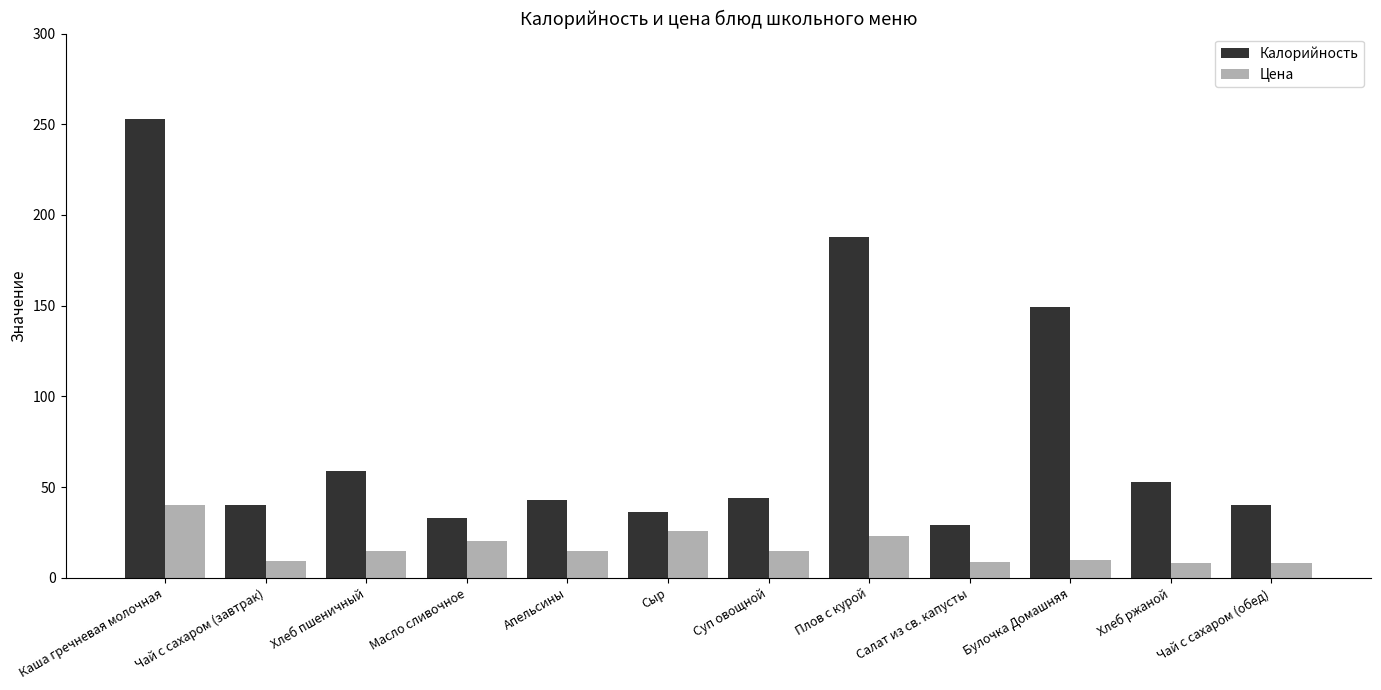

What are all the series names shown in the legend?

Калорийность, Цена